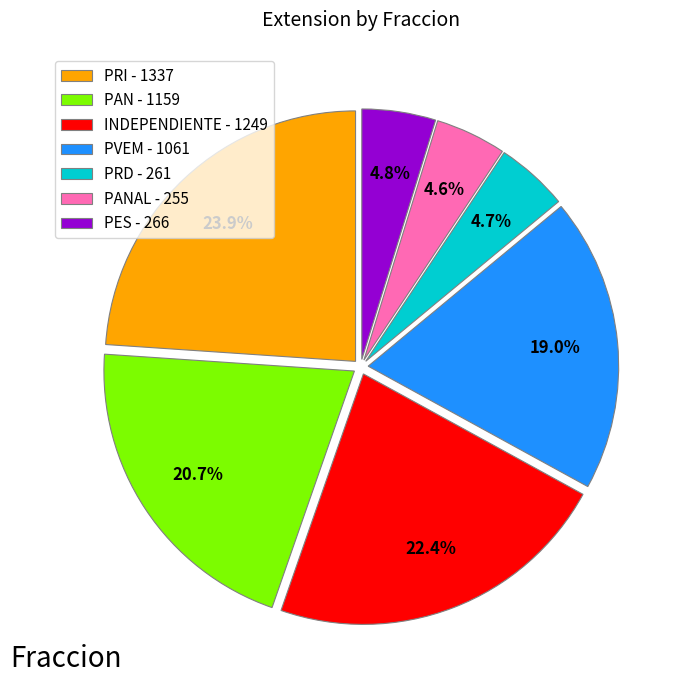

What portion of the pie excludes PRI - 1337?

76.1%